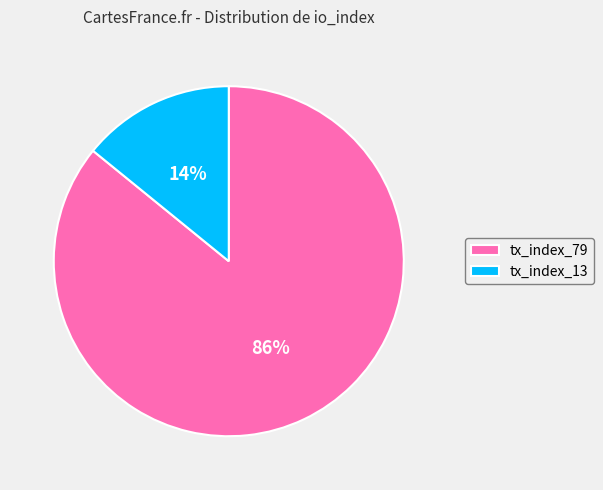

How many slices are in this pie chart?

2